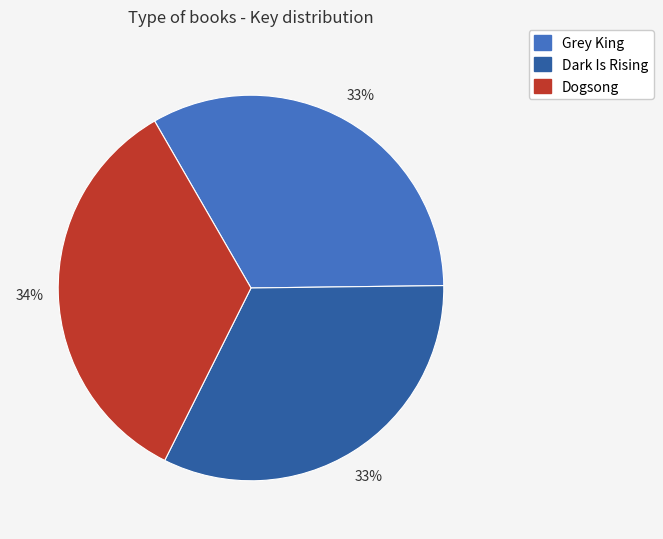

Does any single category account for the majority?

No